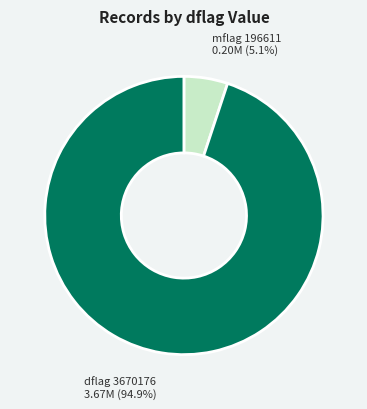

How many segments does this pie chart have?

2